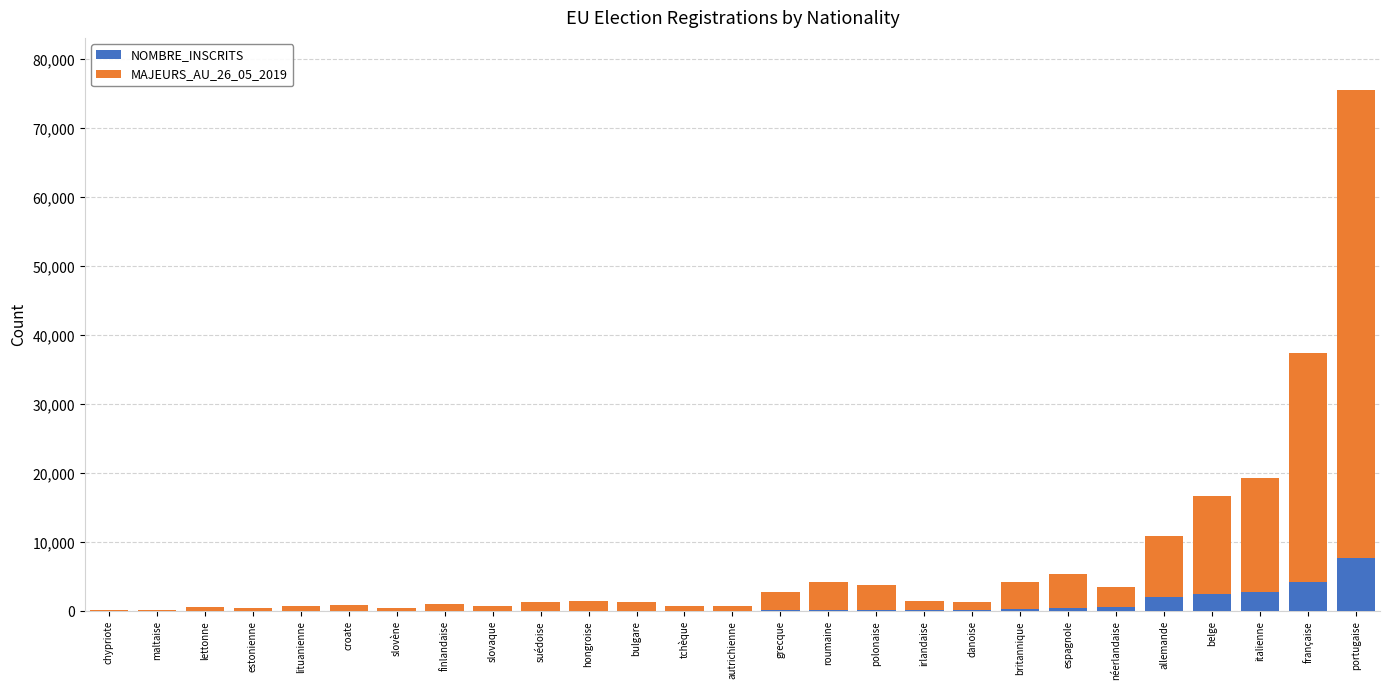

What are all the series names shown in the legend?

NOMBRE_INSCRITS, MAJEURS_AU_26_05_2019